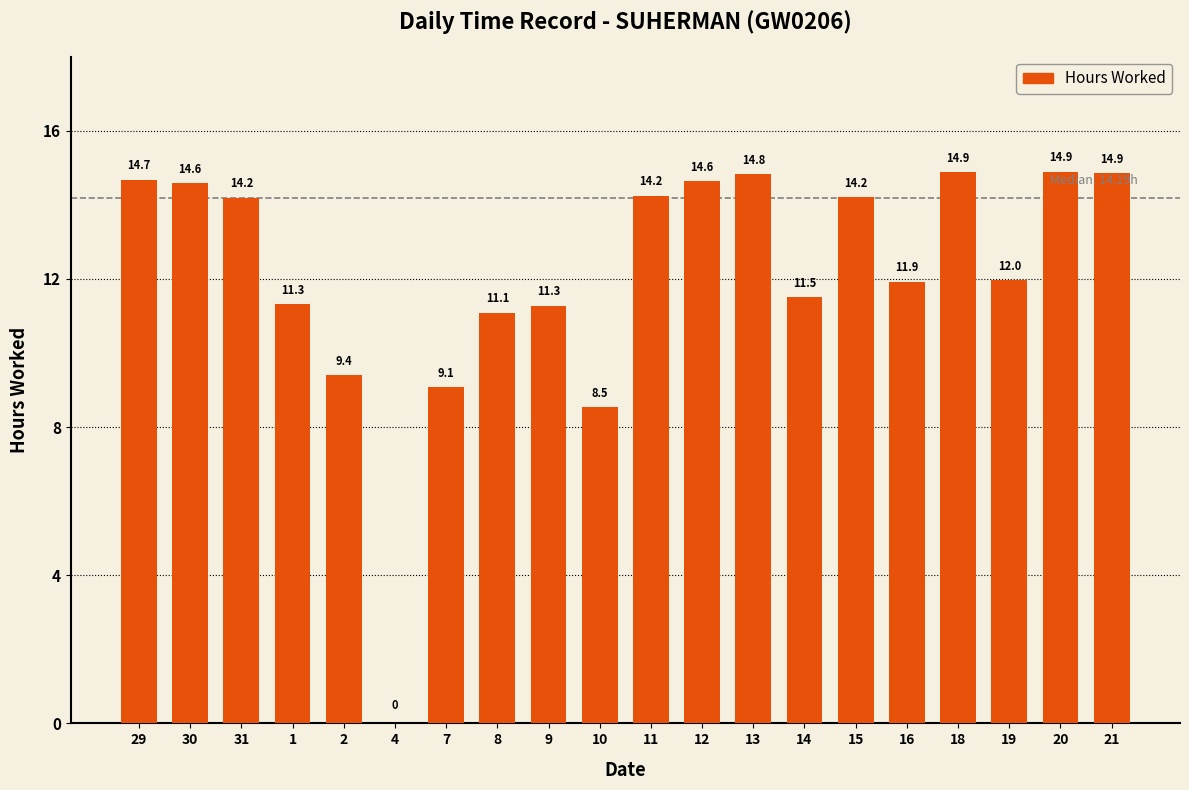

At which label is the value closest to 7?

10